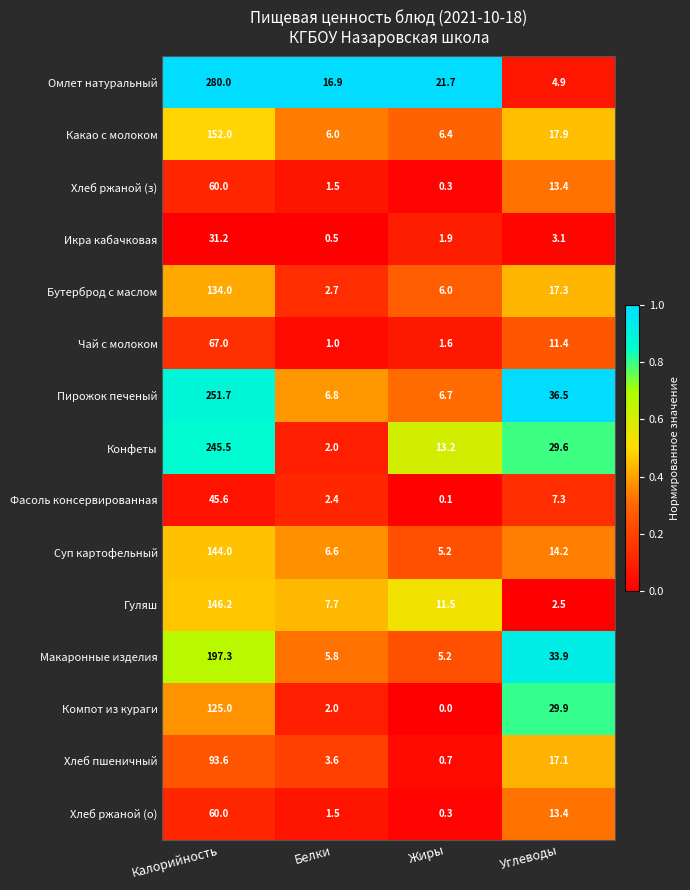

What is the difference between the highest and lowest values at Жиры?

21.7